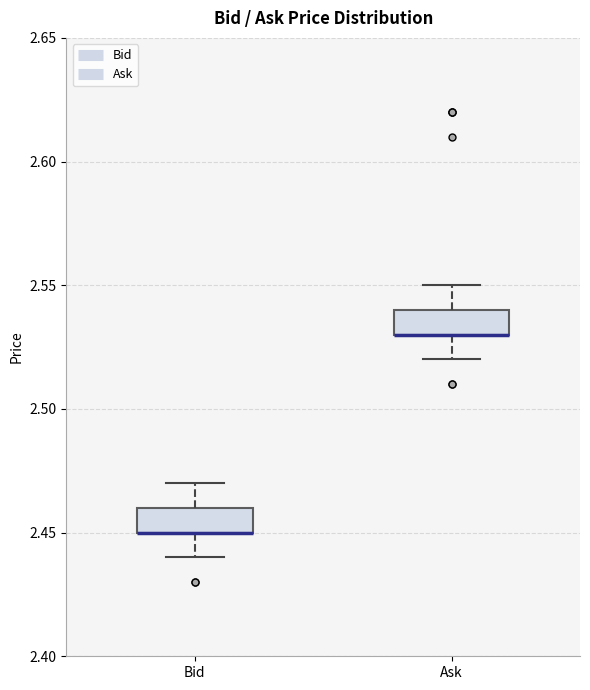

Where is the lower edge of the box for Bid on the y-axis? The values are not printed on the chart, so give them approximately, as read against the axis.

2.45